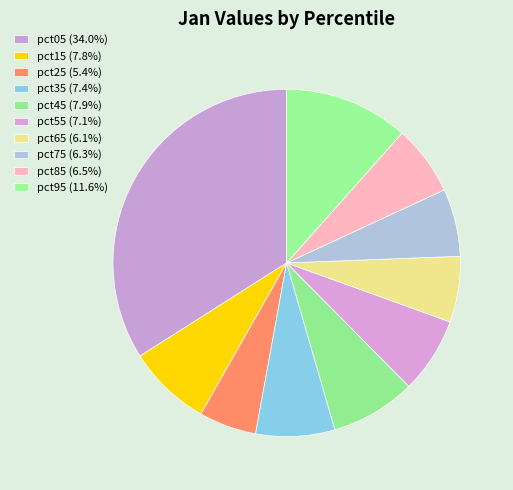

How many slices are in this pie chart?

10